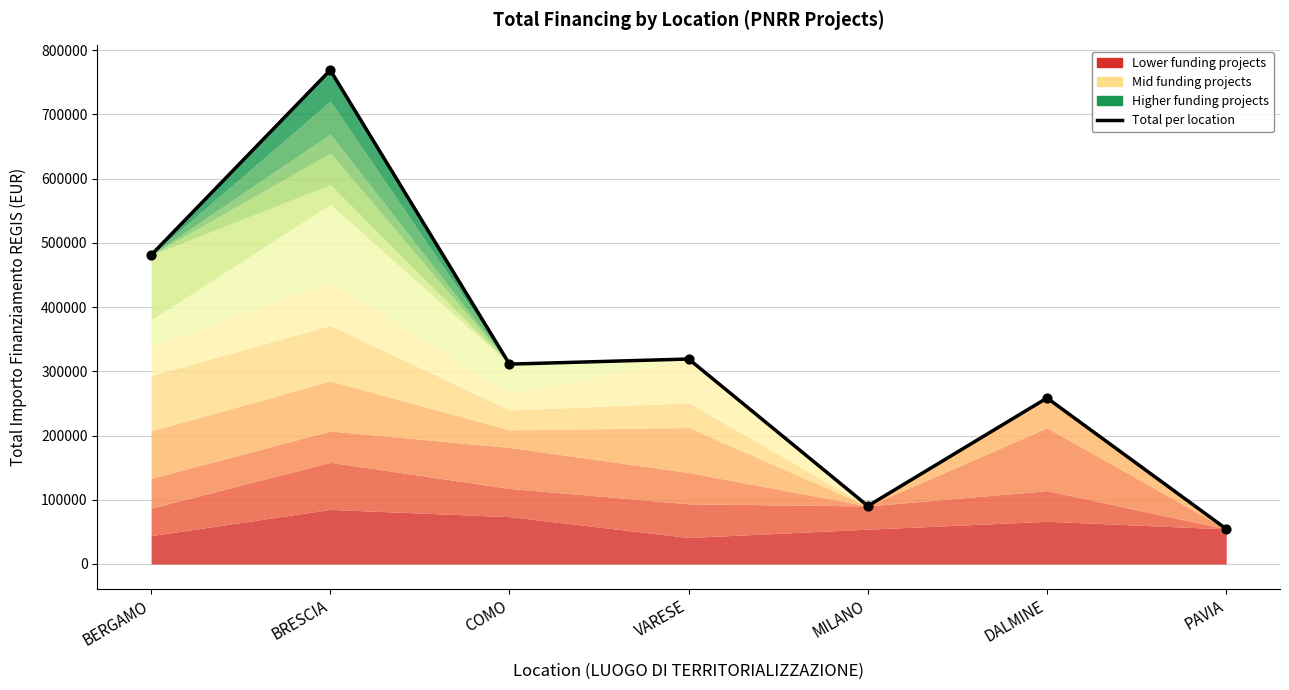

Which has a higher value, PAVIA or BRESCIA?

BRESCIA